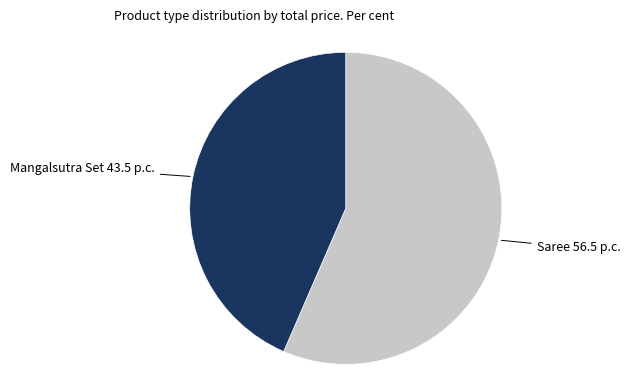

True or false: Mangalsutra Set accounts for 43% of the total.

True